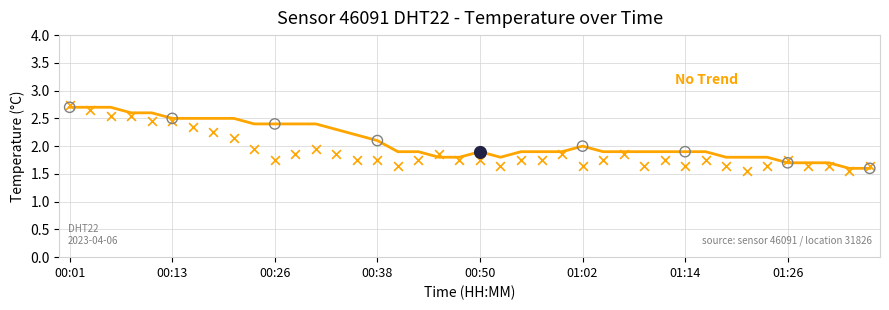

Which has a higher value, 37 or 28?

28